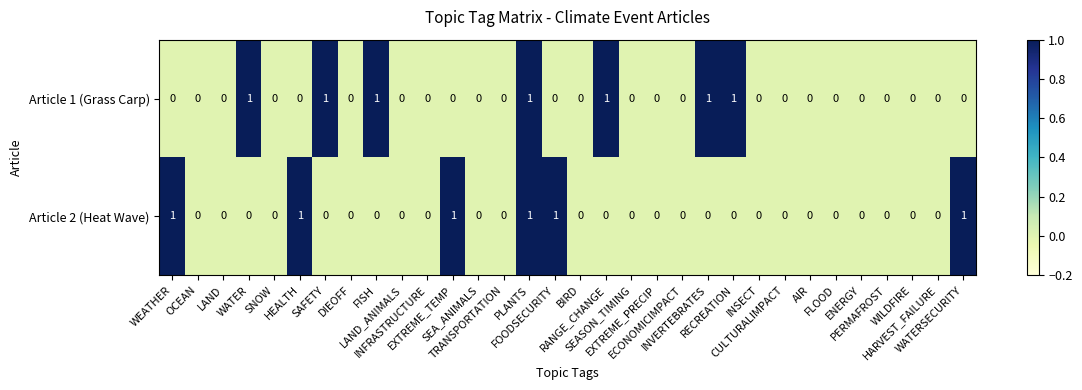

At FOODSECURITY, list the series in order from smallest to largest.

Article 1 (Grass Carp), Article 2 (Heat Wave)